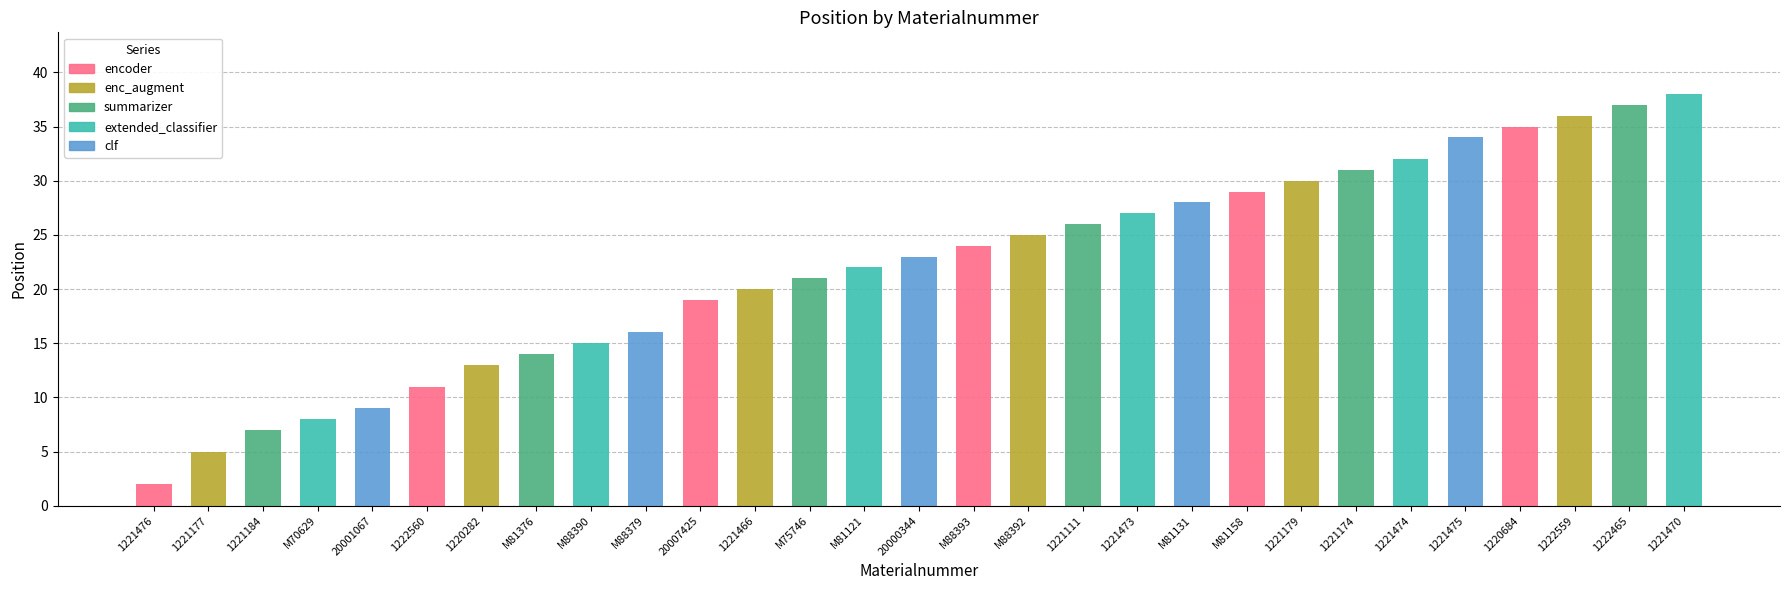

Which label corresponds to the smallest value in the chart?

1221476